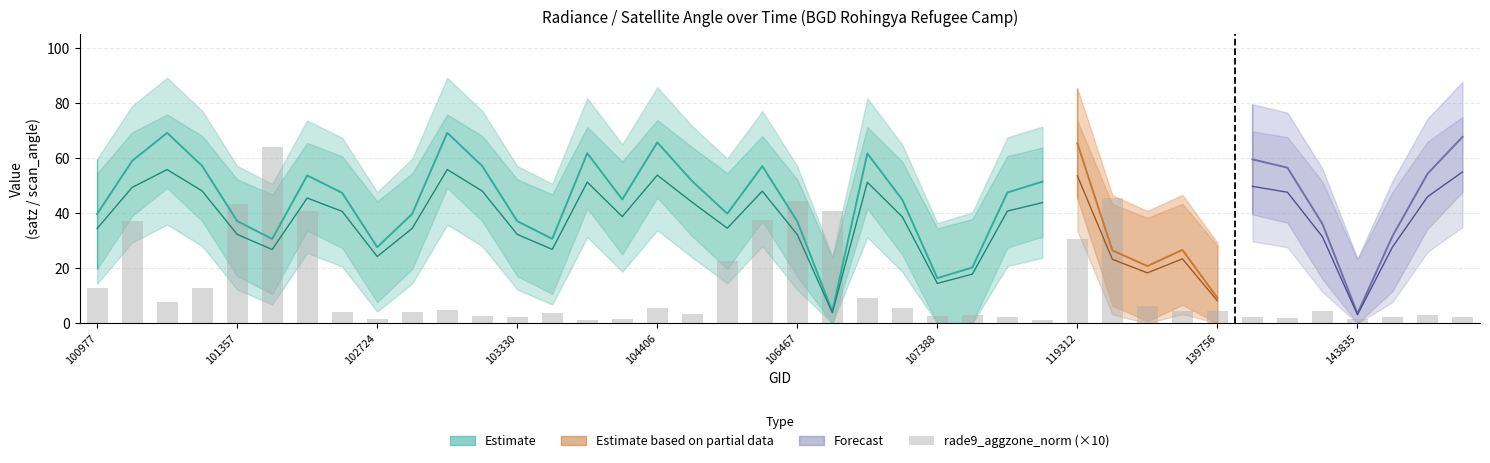

What is the difference between the second highest and minimum values?

44.3